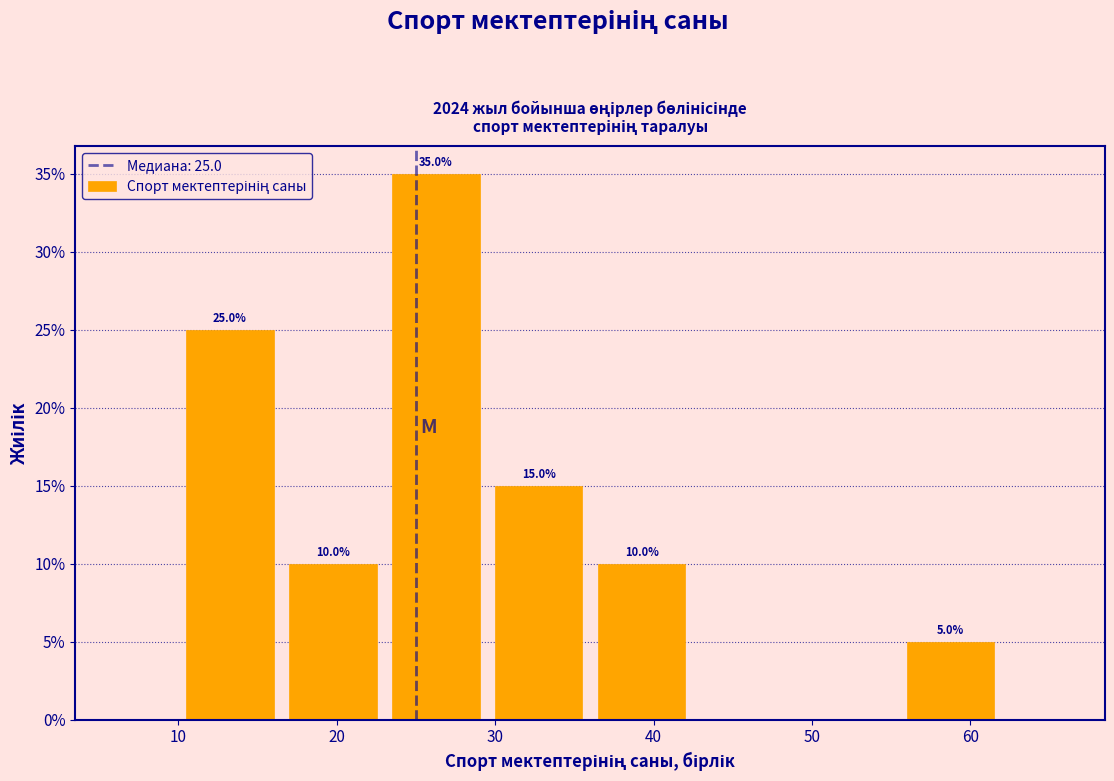

Which range on the x-axis has the tallest bar?

23.0 to 29.5